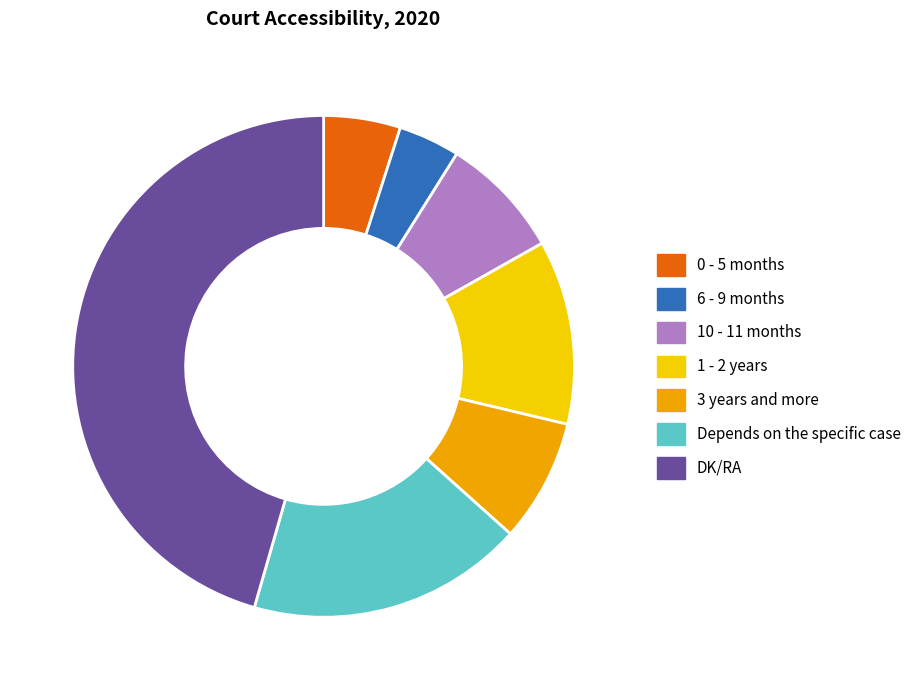

What is the largest slice in the pie chart?

DK/RA